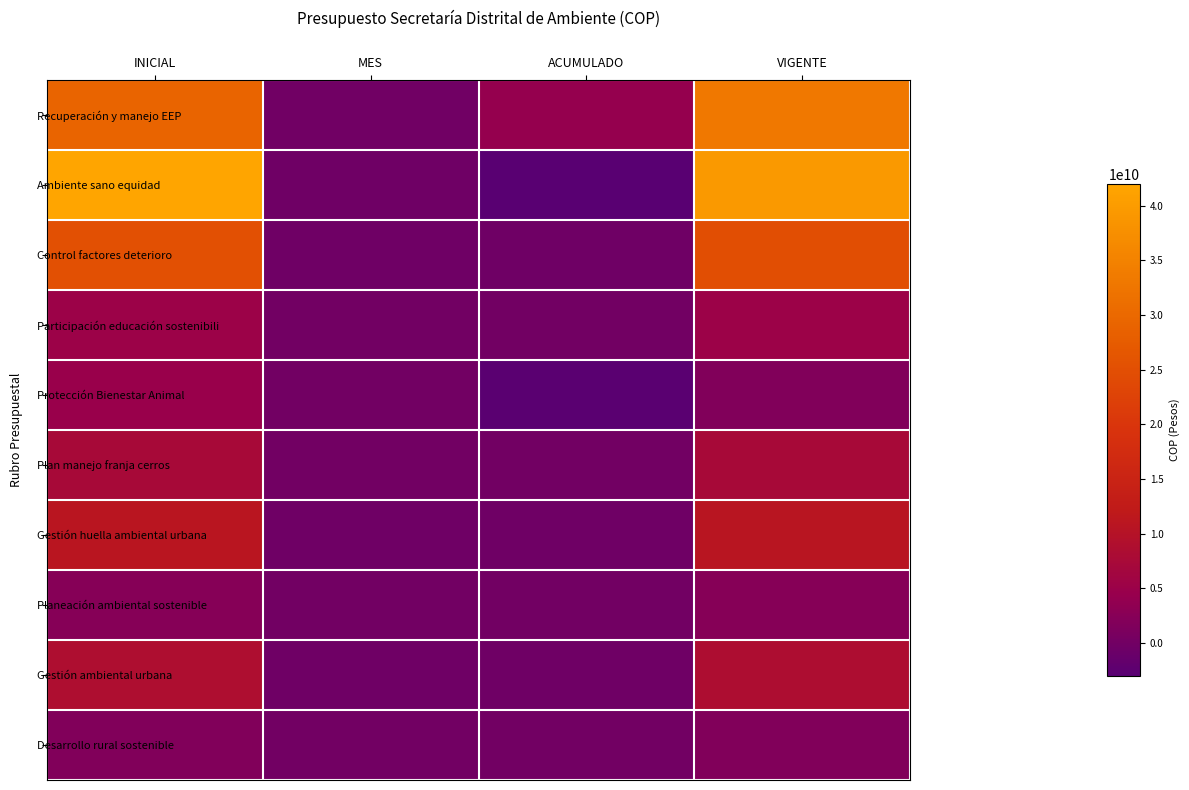

Which has a higher value, VIGENTE or MES?

VIGENTE